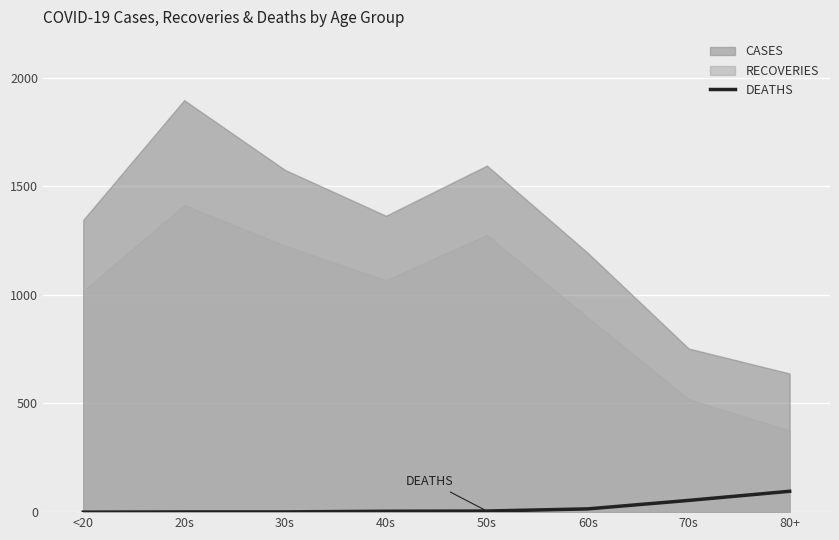

Which has a higher value, 60s or 50s?

60s